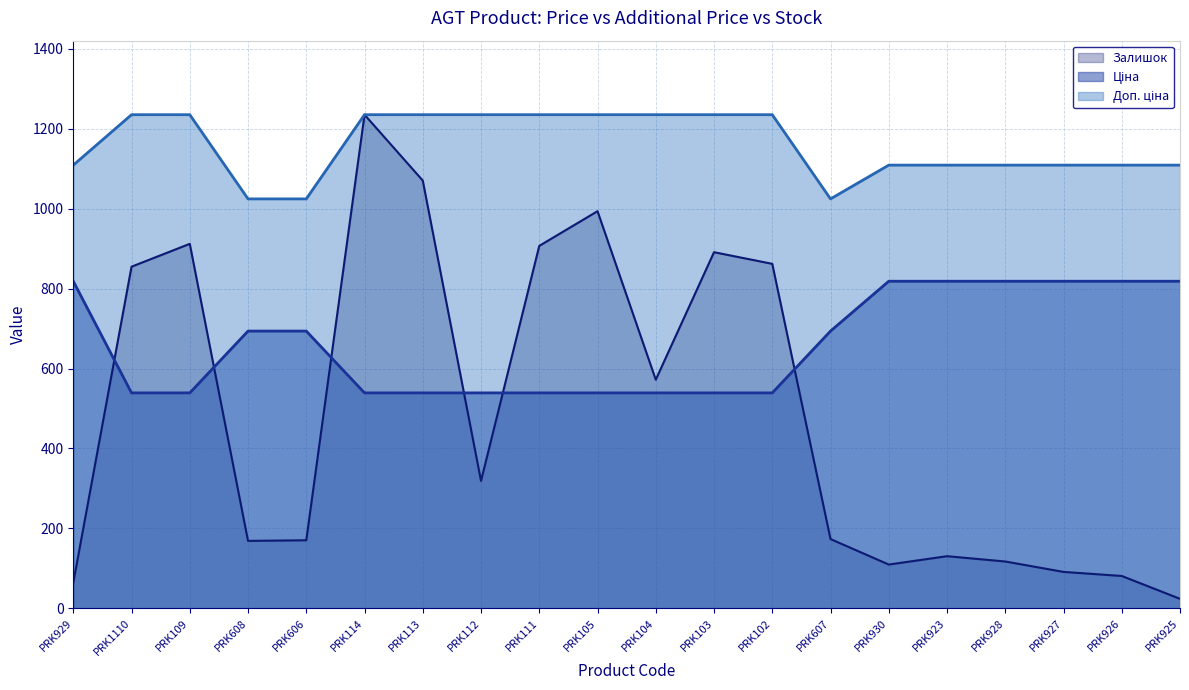

At PRK104, list the series in order from largest to smallest.

Доп. ціна, Залишок, Ціна